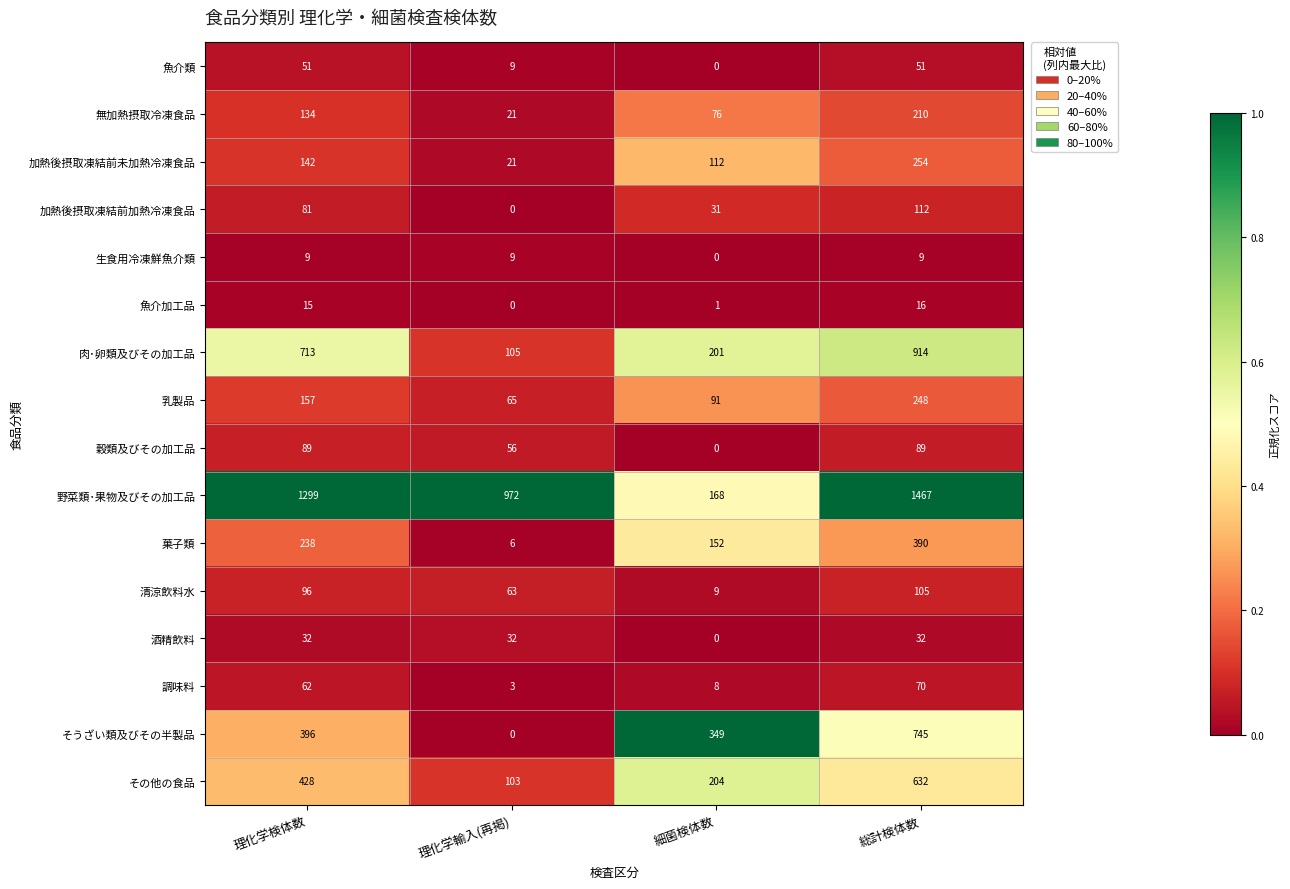

How many distinct data groups are displayed?

16